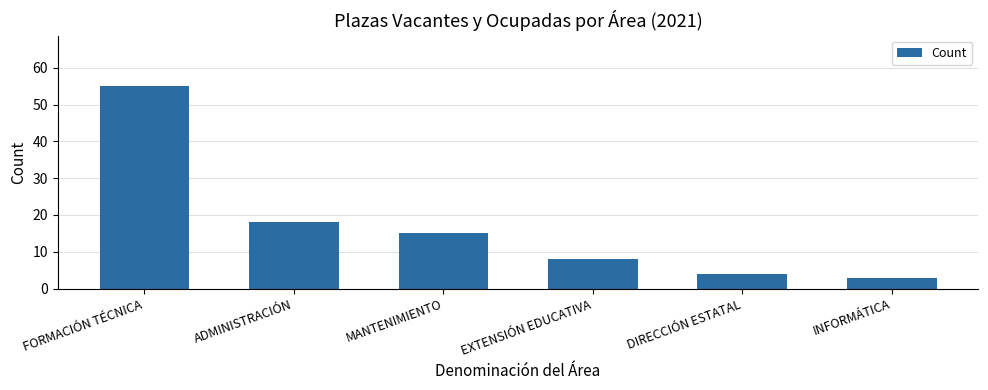

List the labels in order of value, smallest first.

INFORMÁTICA, DIRECCIÓN ESTATAL, EXTENSIÓN EDUCATIVA, MANTENIMIENTO, ADMINISTRACIÓN, FORMACIÓN TÉCNICA